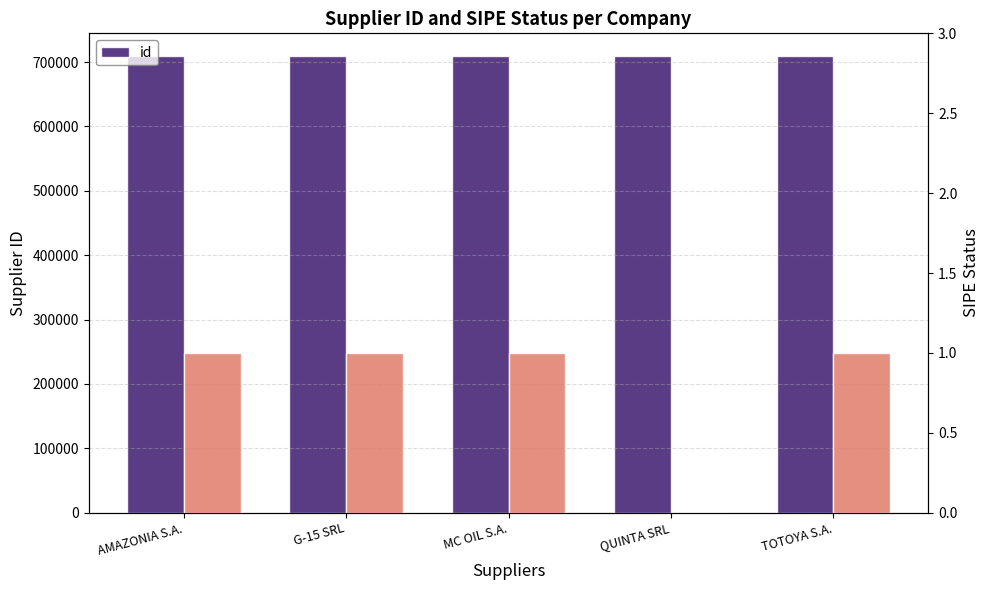

Where is the data nearest to the value 709245?

AMAZONIA S.A.